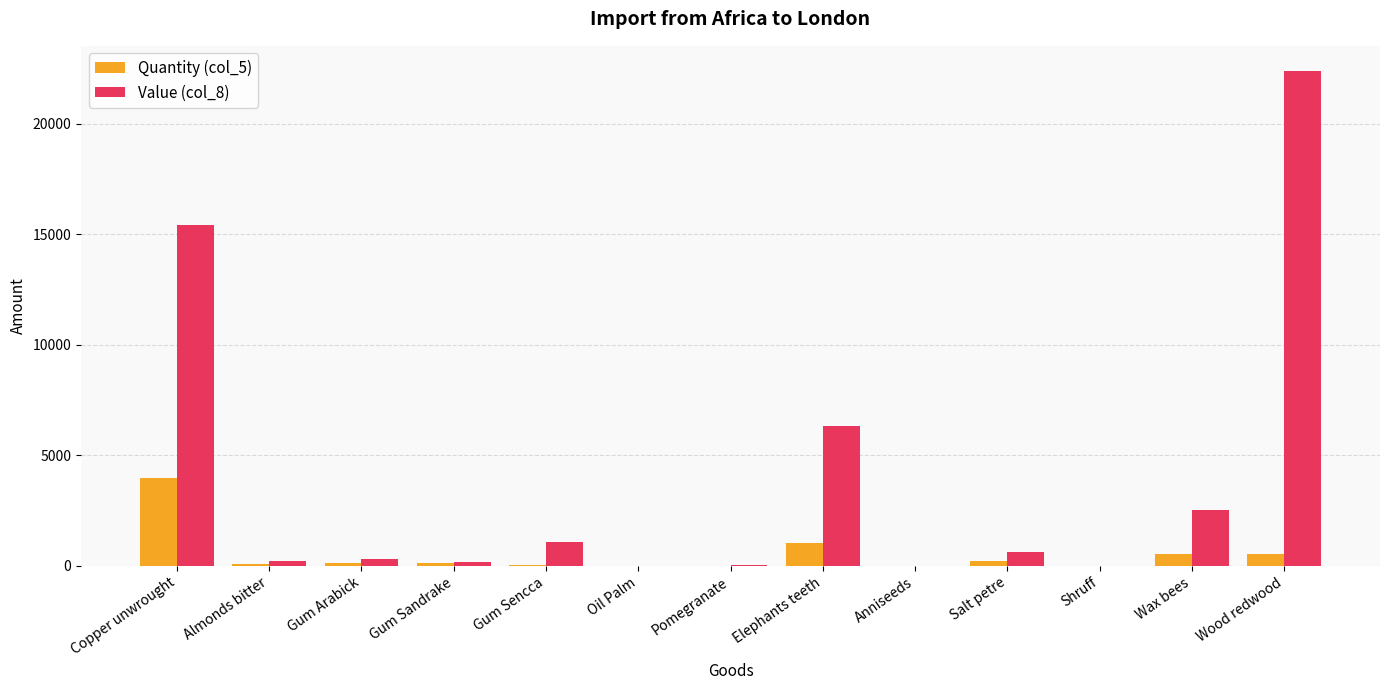

At which category does the chart reach its peak across all series?

Wood redwood